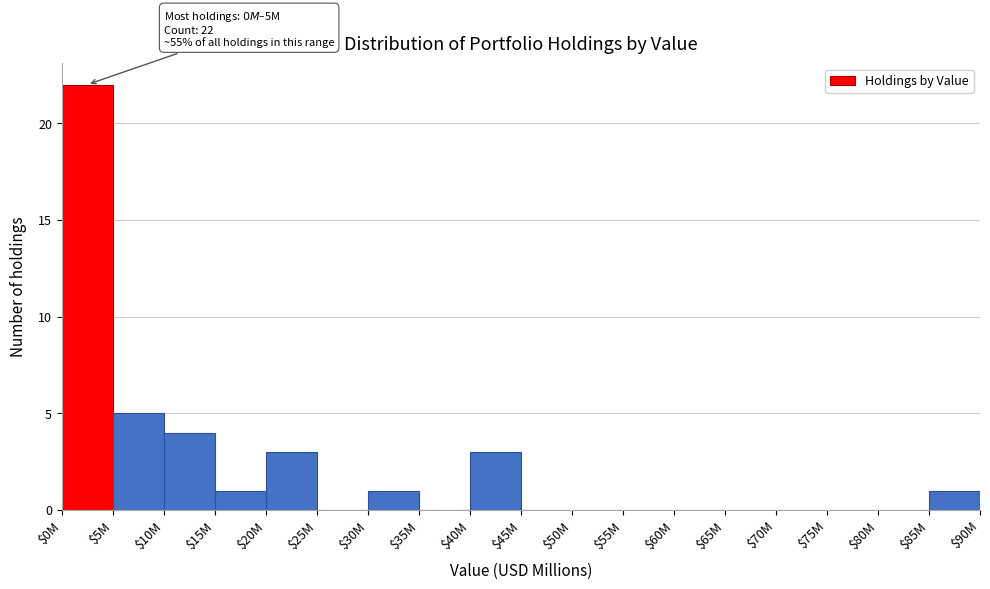

At which label is the value closest to 11?

$5M